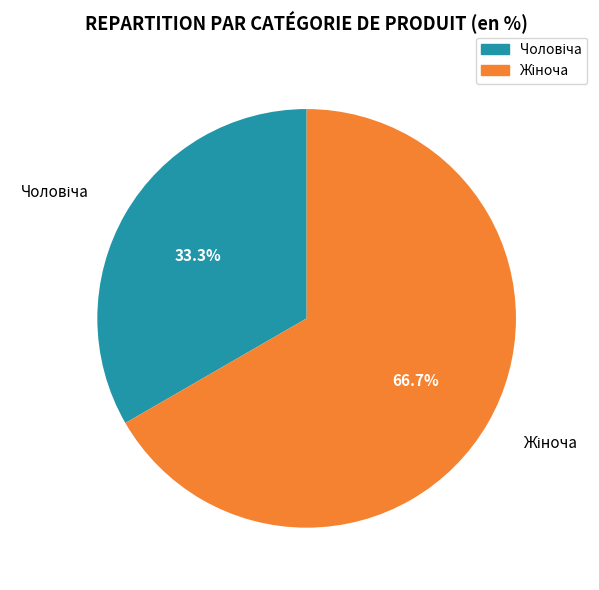

Count the number of slices in the pie.

2